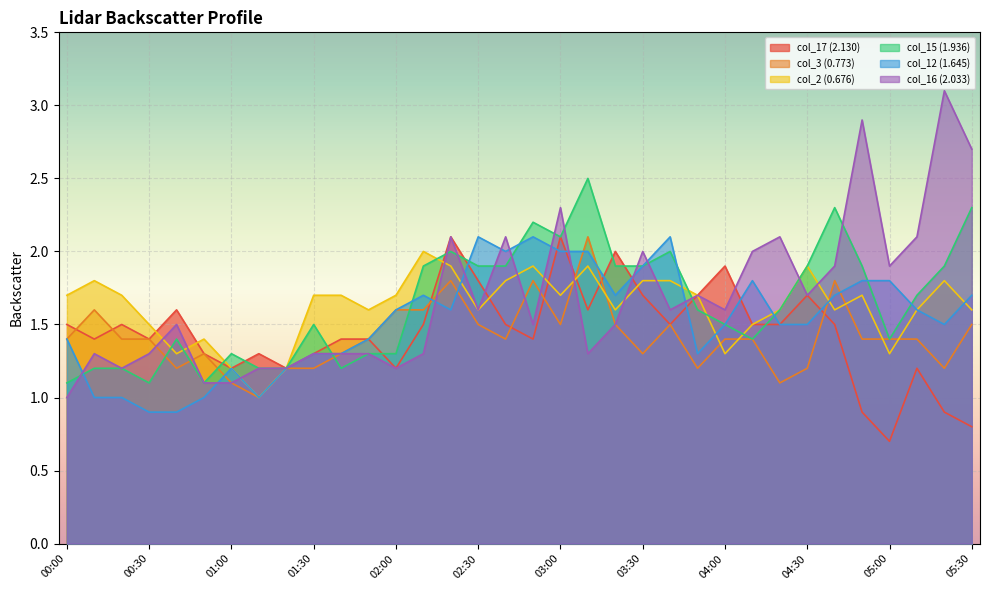

Which series ends up on top after the final intersection of col_15 (1.936) and col_17 (2.130)?

col_15 (1.936)